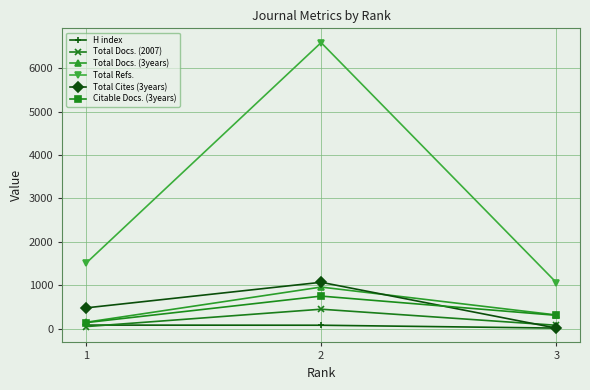

What is the approximate value of Total Docs. (2007) at 2?

450